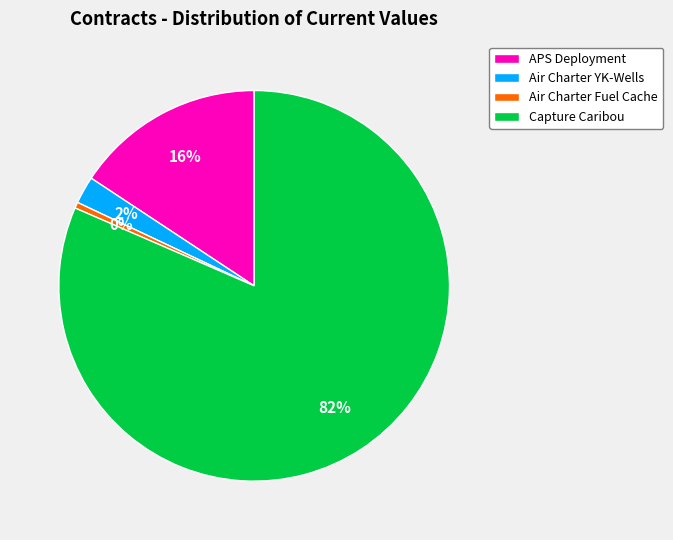

To the nearest percent, what is the average slice percentage?

25%